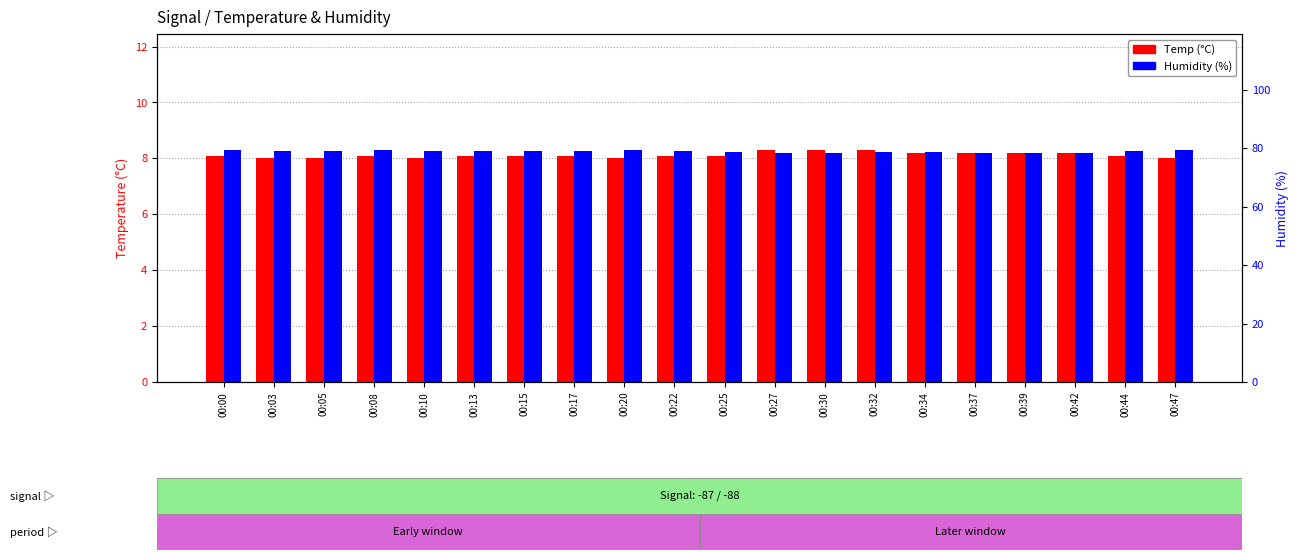

At which label does Temp reach its minimum?

00:03